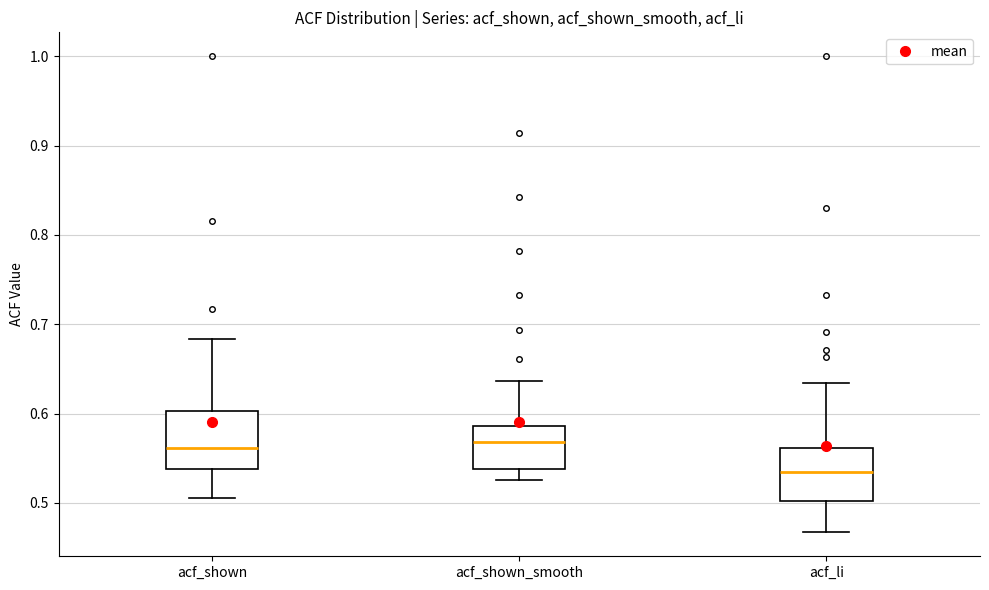

Where is the lower edge of the box for acf_shown on the y-axis? The values are not printed on the chart, so give them approximately, as read against the axis.

0.54